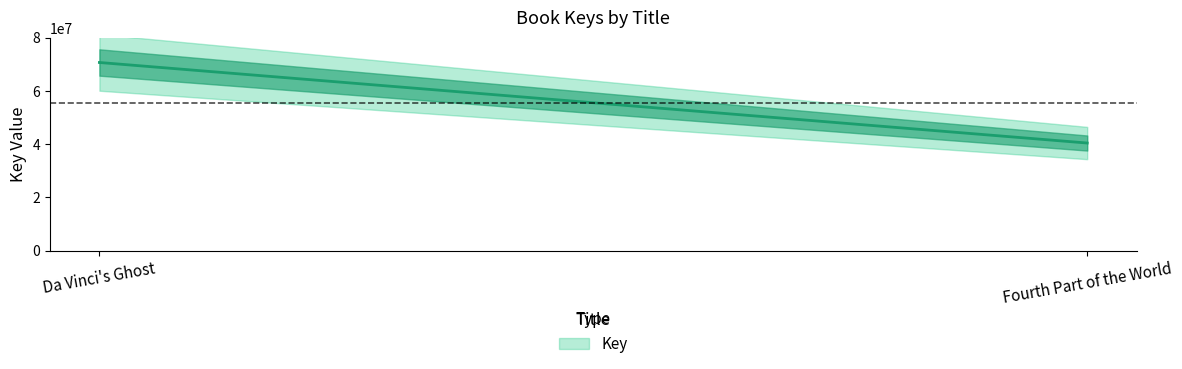

How many values are between 40456779 and 70728275?

2